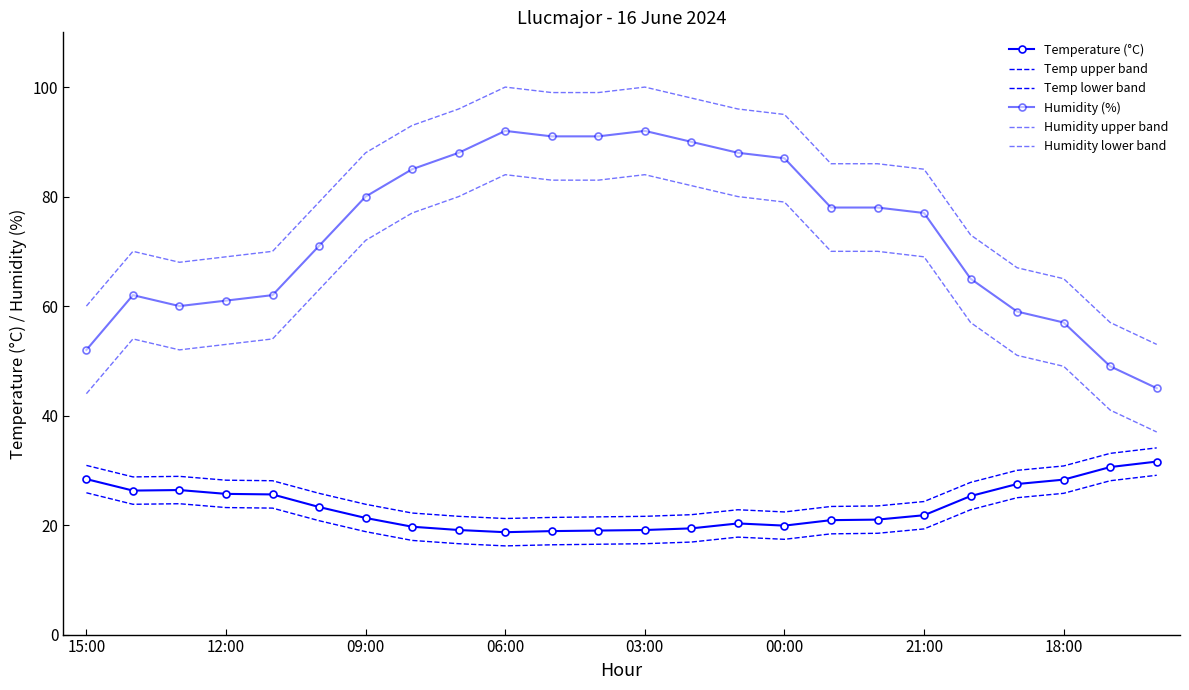

How many data points in Temperature (°C) are less than 21?

10